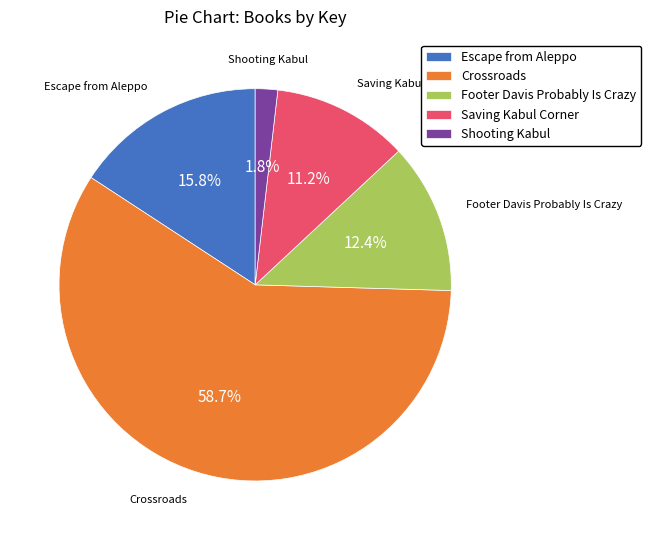

Does any single category account for the majority?

Yes